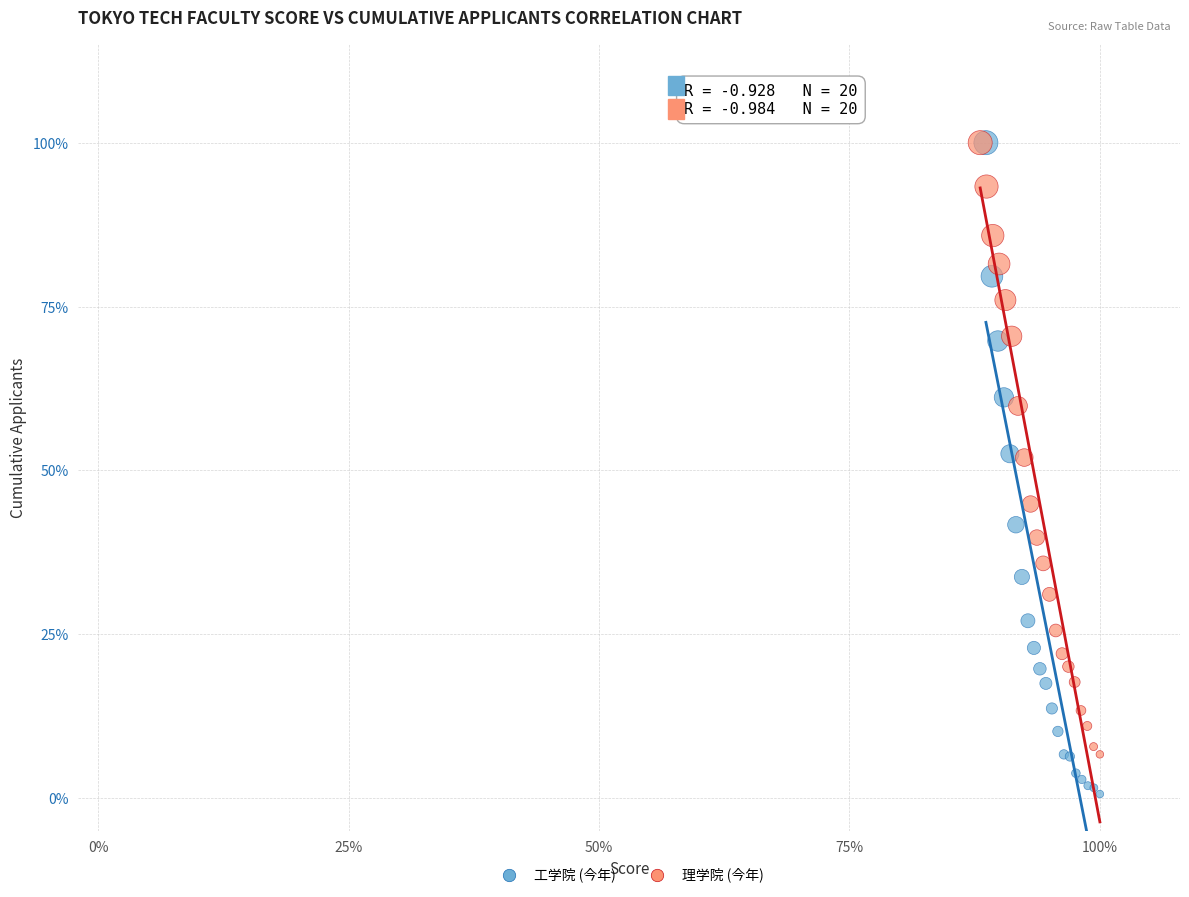

What are all the series names shown in the legend?

工学院 (今年), 理学院 (今年)